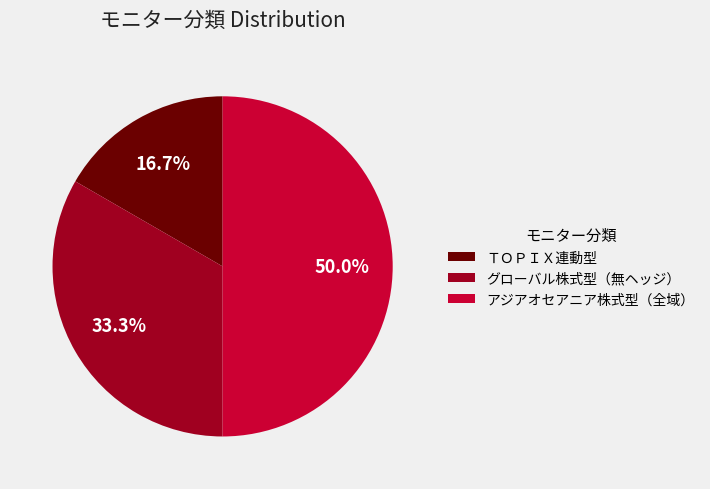

To the nearest percent, what portion does アジアオセアニア株式型（全域） represent?

50%